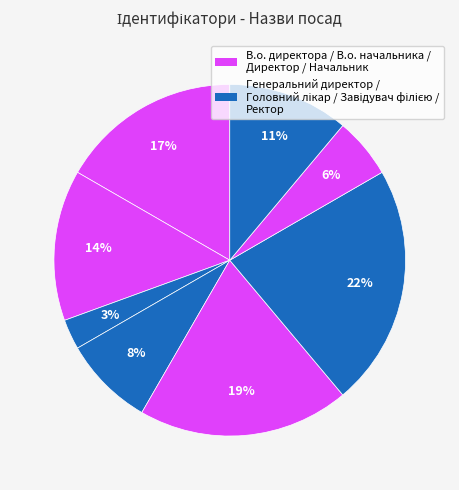

To the nearest percent, what is the average slice percentage?

12%